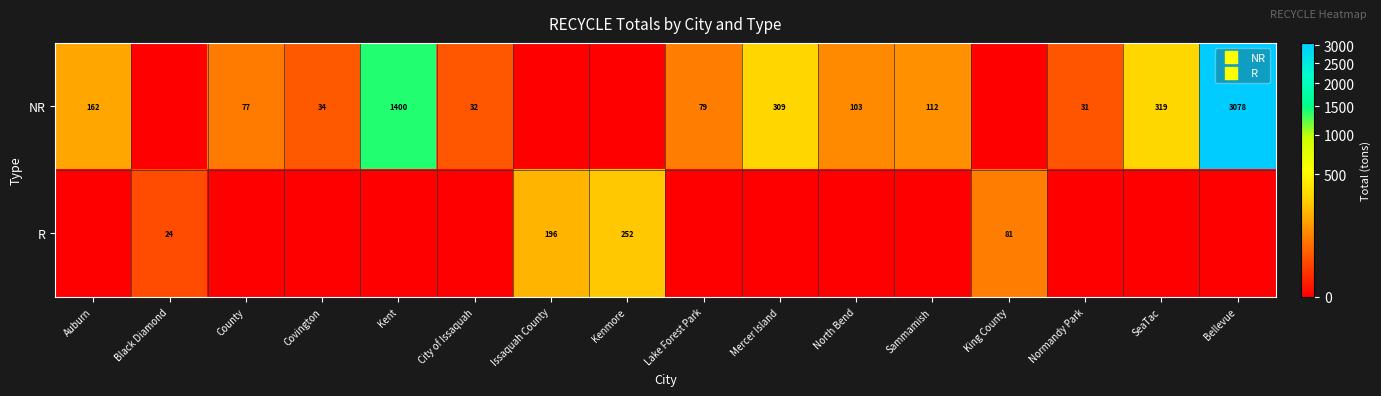

Which series changed the most between Mercer Island and Bellevue?

NR